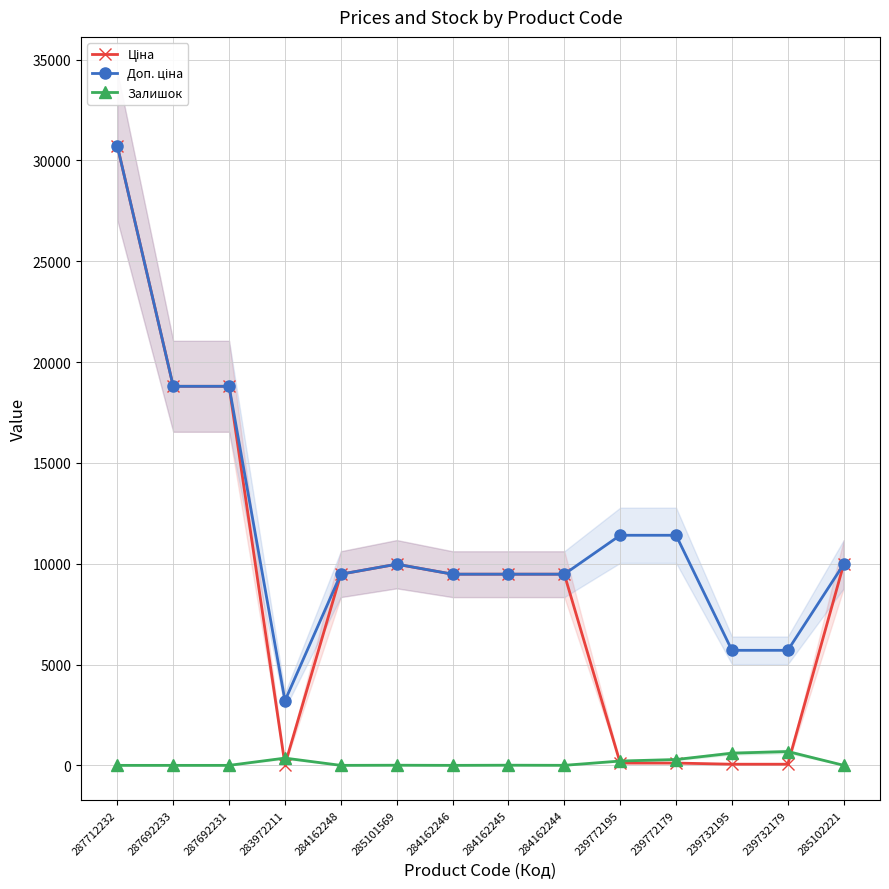

The value of Доп. ціна at 287712232 is 30717.1. True or false?

True